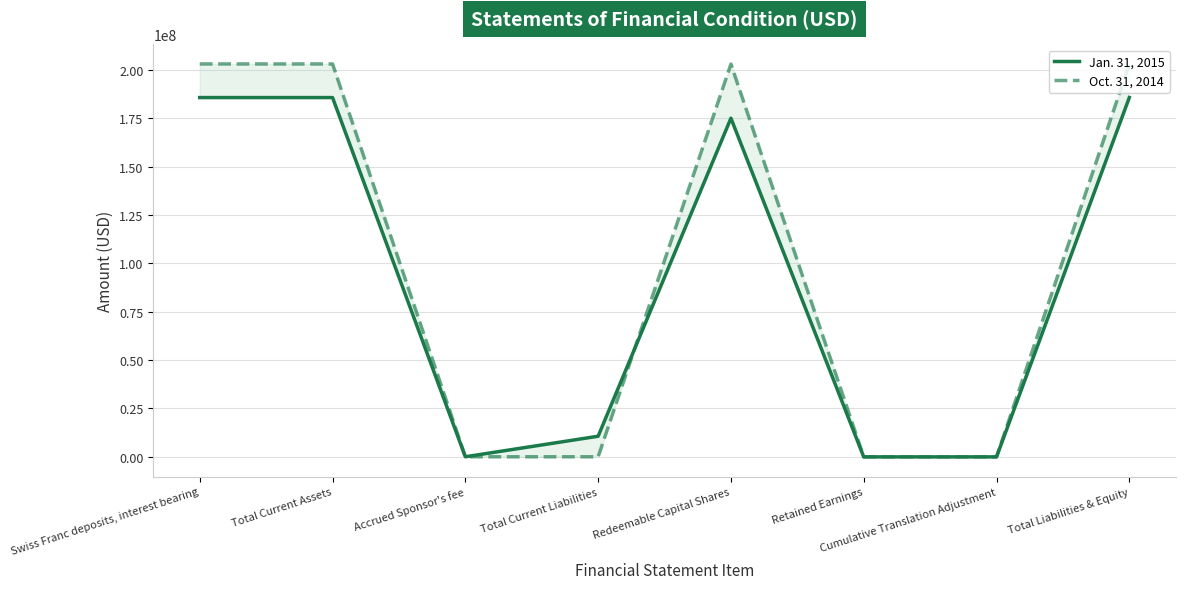

How many values in the Jan. 31, 2015 series exceed 174942520?

3